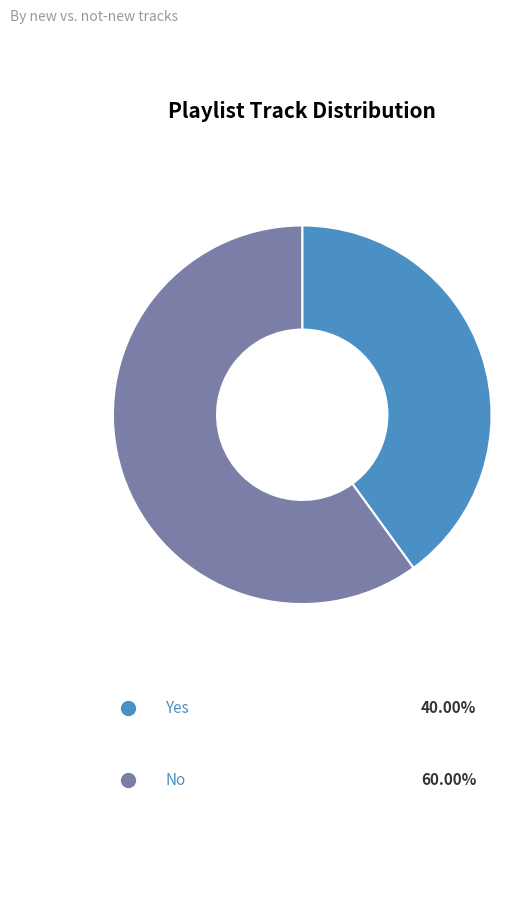

Which slice is the smallest?

Yes